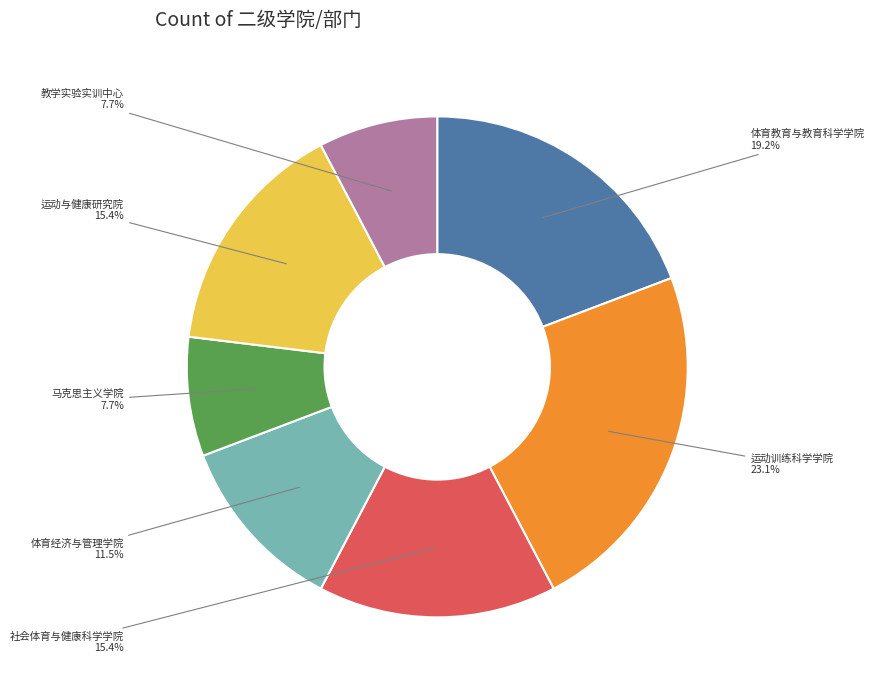

Is there a majority slice in this chart?

No